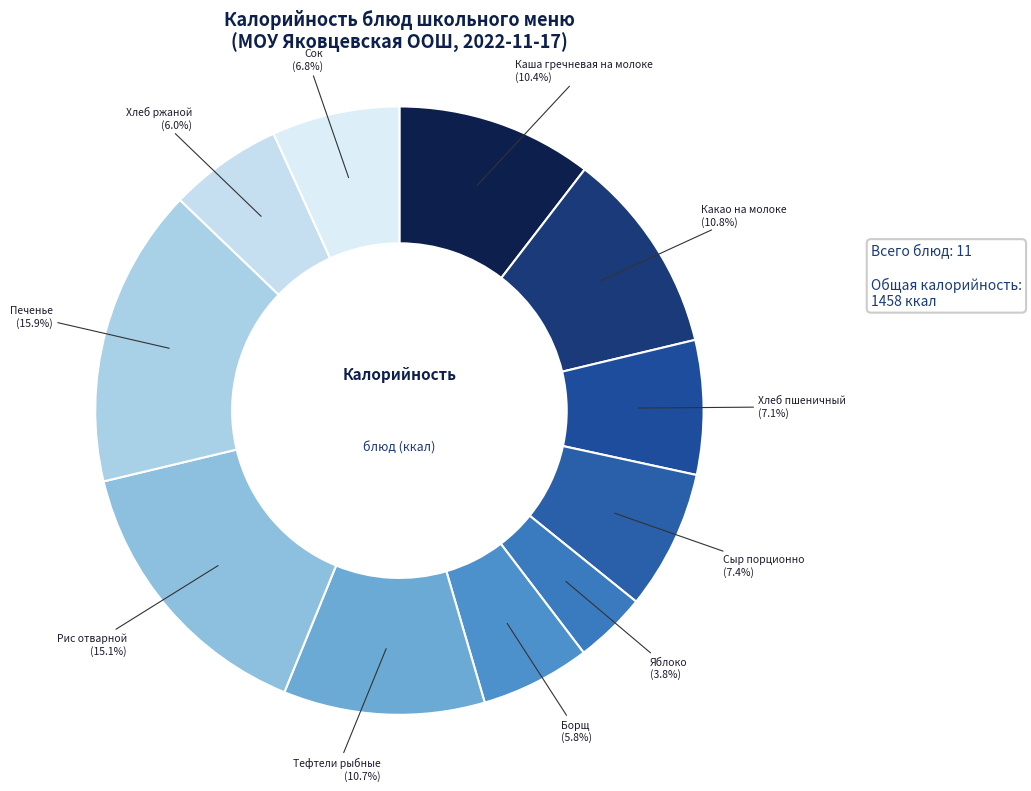

Which category has the biggest portion of the pie?

Печенье